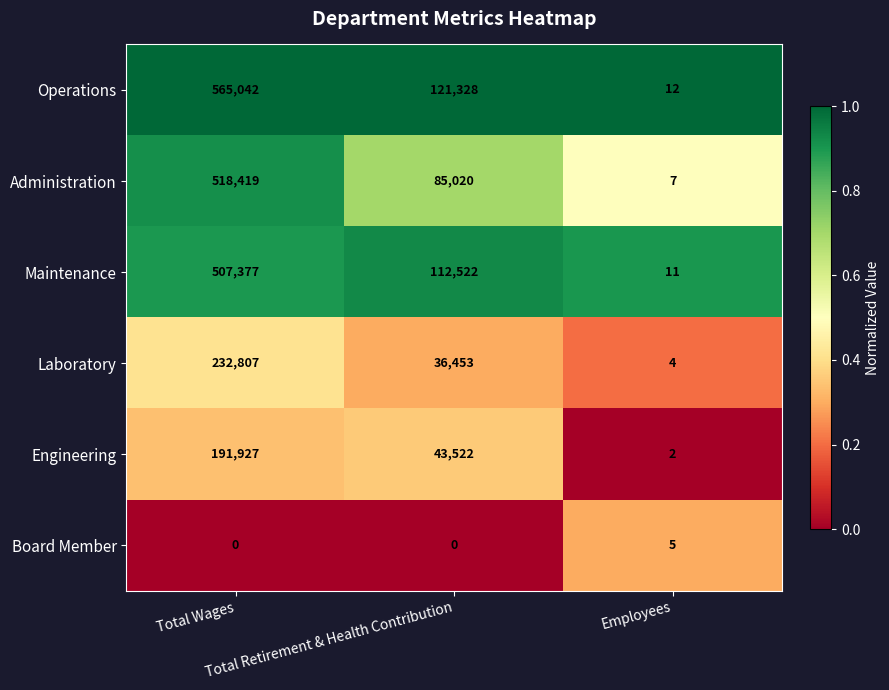

Count the Laboratory values in the range 4 to 232807.

3